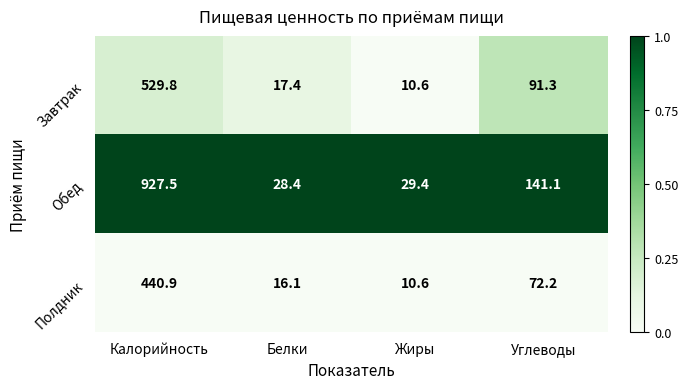

What is the total value across all series at Жиры?

50.6